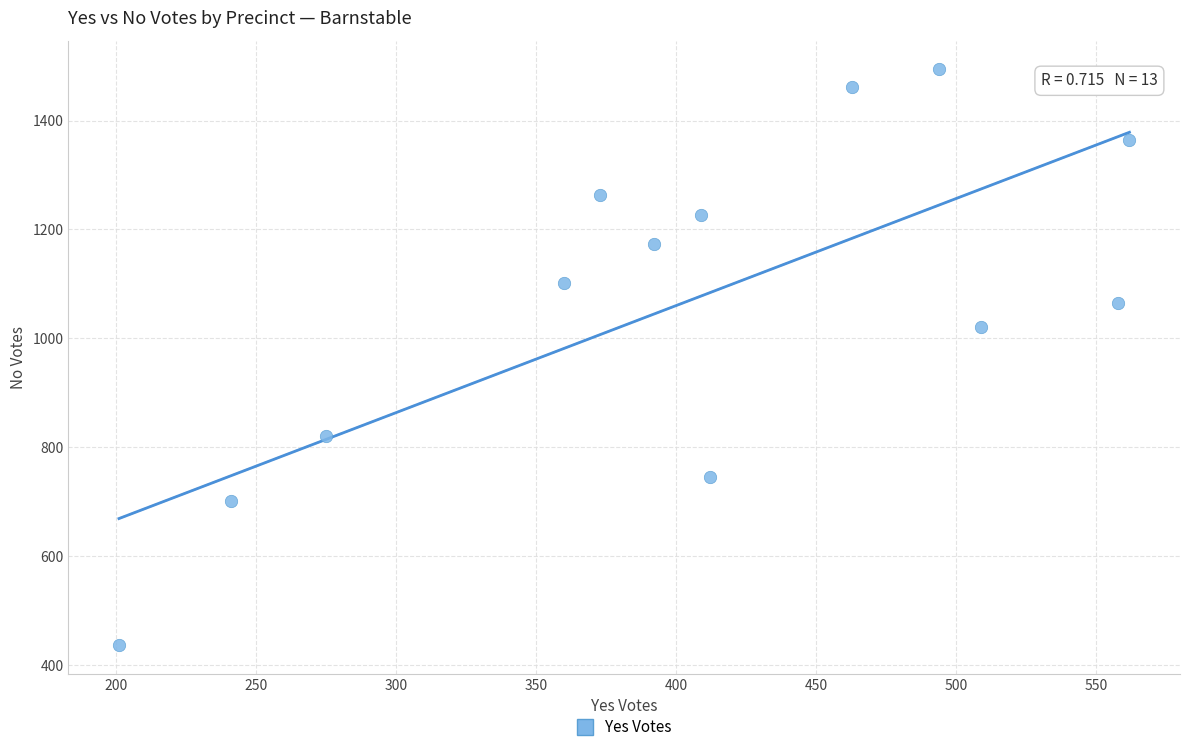

What Y value in the scatter plot is closest to 965?

1021